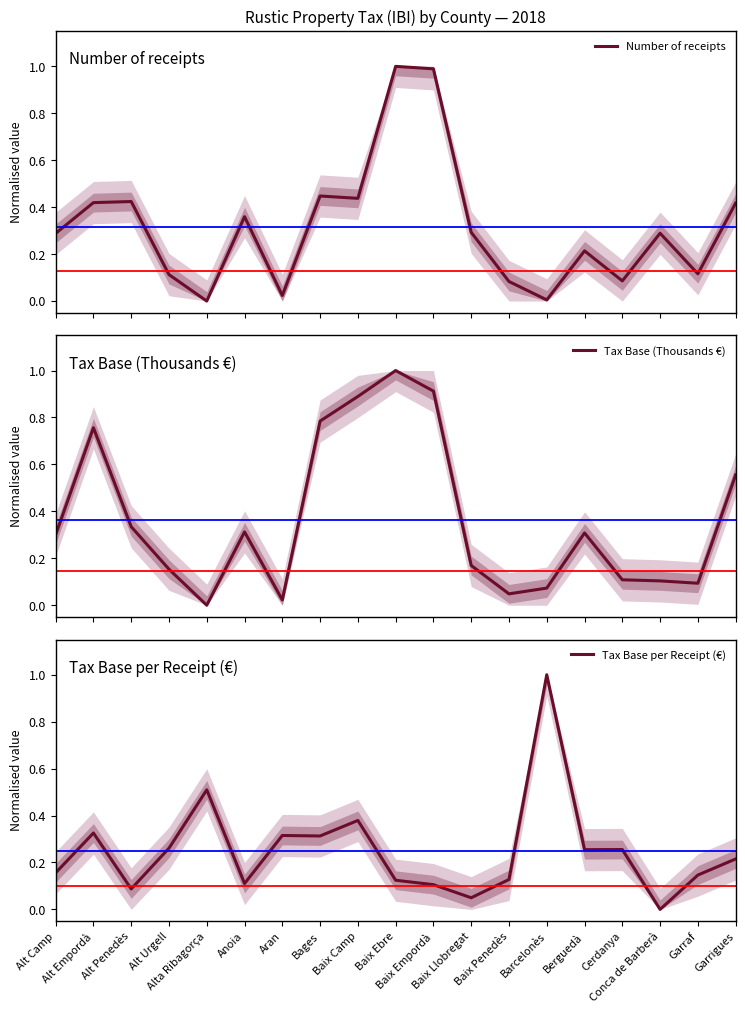

True or false: Number of receipts has more than 0 interior local peaks.

True